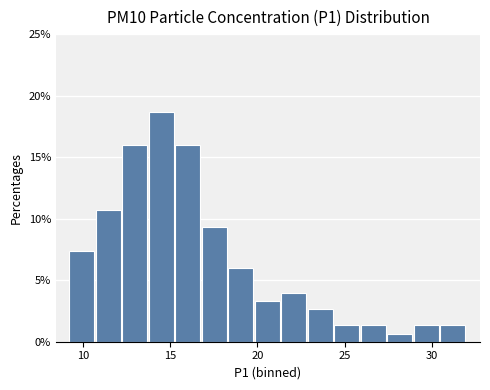

Around what value on the x-axis is the tallest bar? Give the approximate position of its centre, as read against the axis.

14.5